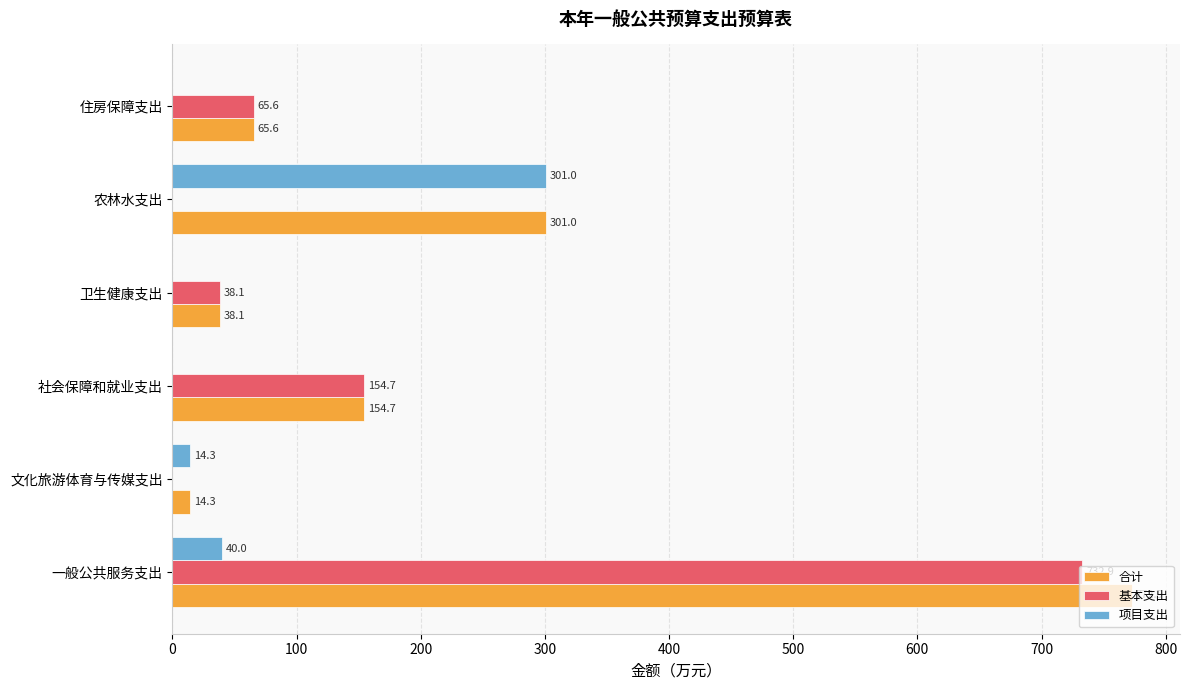

What is the sum of all 基本支出 values?

991.3